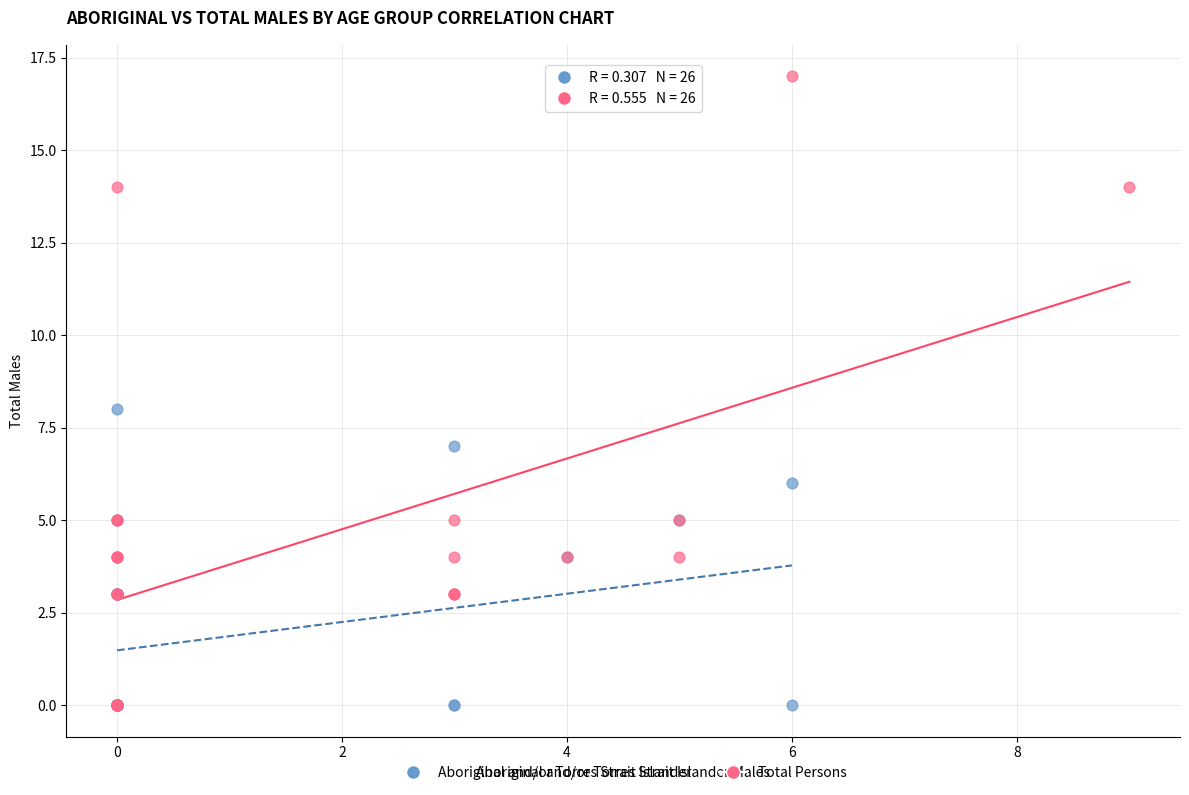

What are all the series names shown in the legend?

Aboriginal and/or Torres Strait Islander, Total Persons